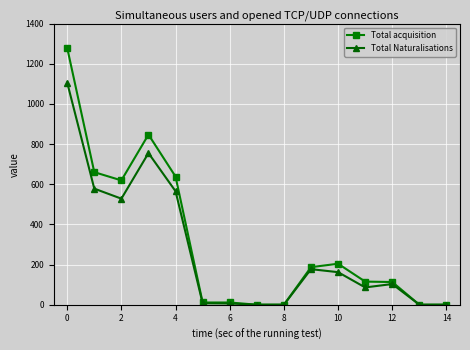

At how many categories does at least one series exceed 266?

5